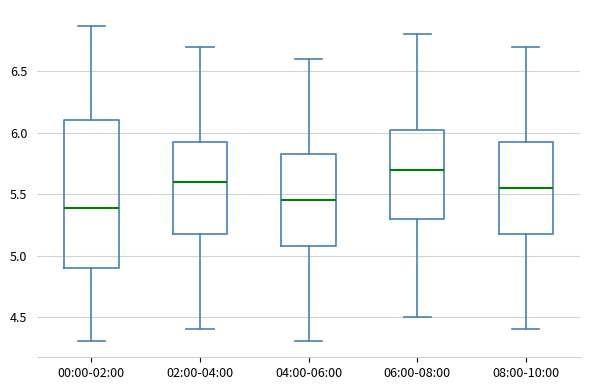

Reading left to right, read every box against the y-axis: the position of its median line, the range the box covers, and the ends of its whiskers. The values are not printed on the chart, so give them approximately, as read against the axis.

00:00-02:00: median 5.40, box 4.90 to 6.10, whiskers 4.30 to 6.85
02:00-04:00: median 5.60, box 5.20 to 5.95, whiskers 4.40 to 6.70
04:00-06:00: median 5.45, box 5.10 to 5.85, whiskers 4.30 to 6.60
06:00-08:00: median 5.70, box 5.30 to 6.05, whiskers 4.50 to 6.80
08:00-10:00: median 5.55, box 5.20 to 5.95, whiskers 4.40 to 6.70